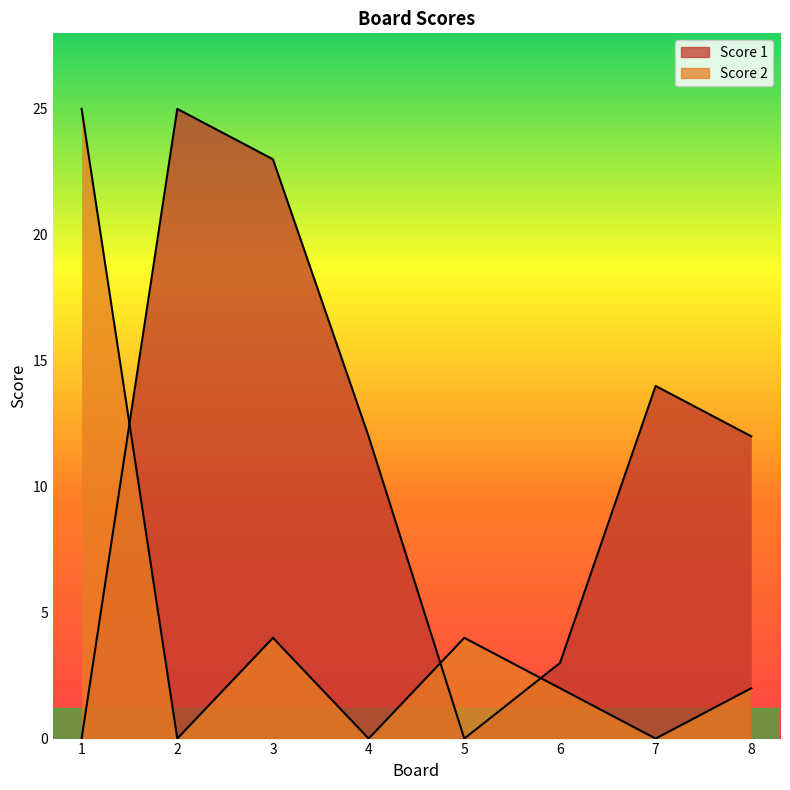

What is the spread (max minus min) of values at 1?

25